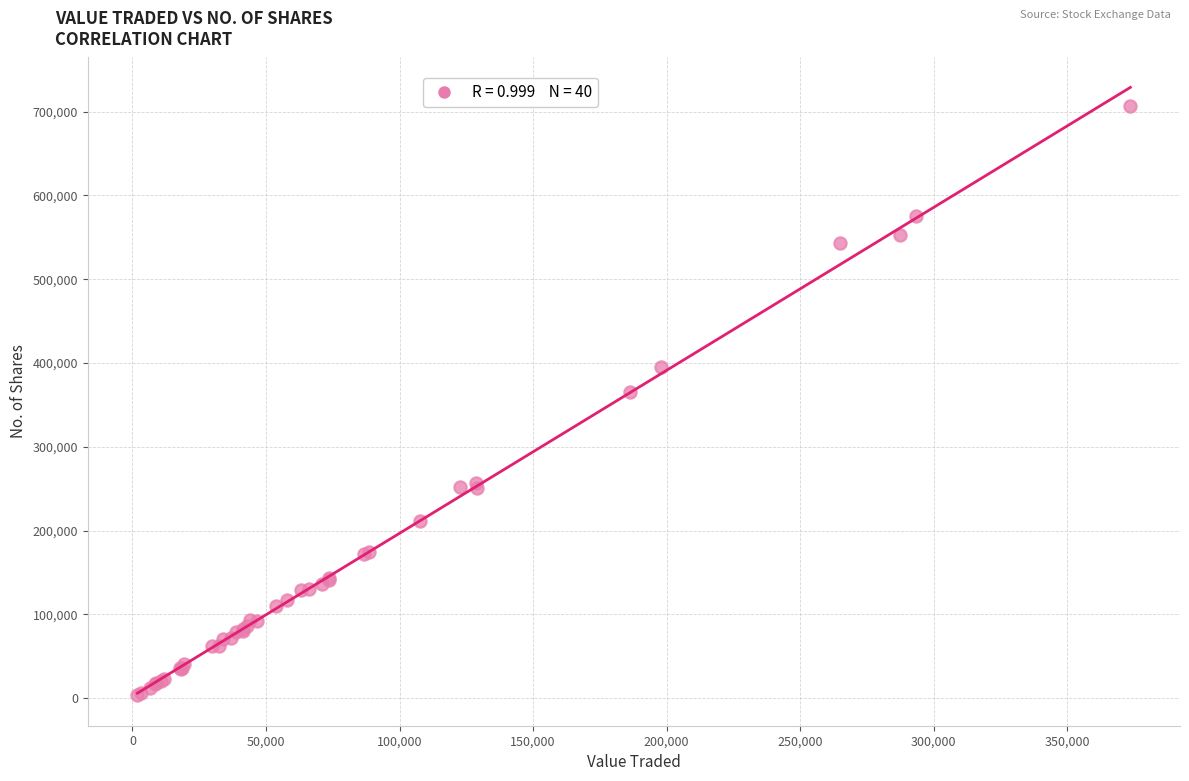

What Y value in the scatter plot is closest to 355242?

365566